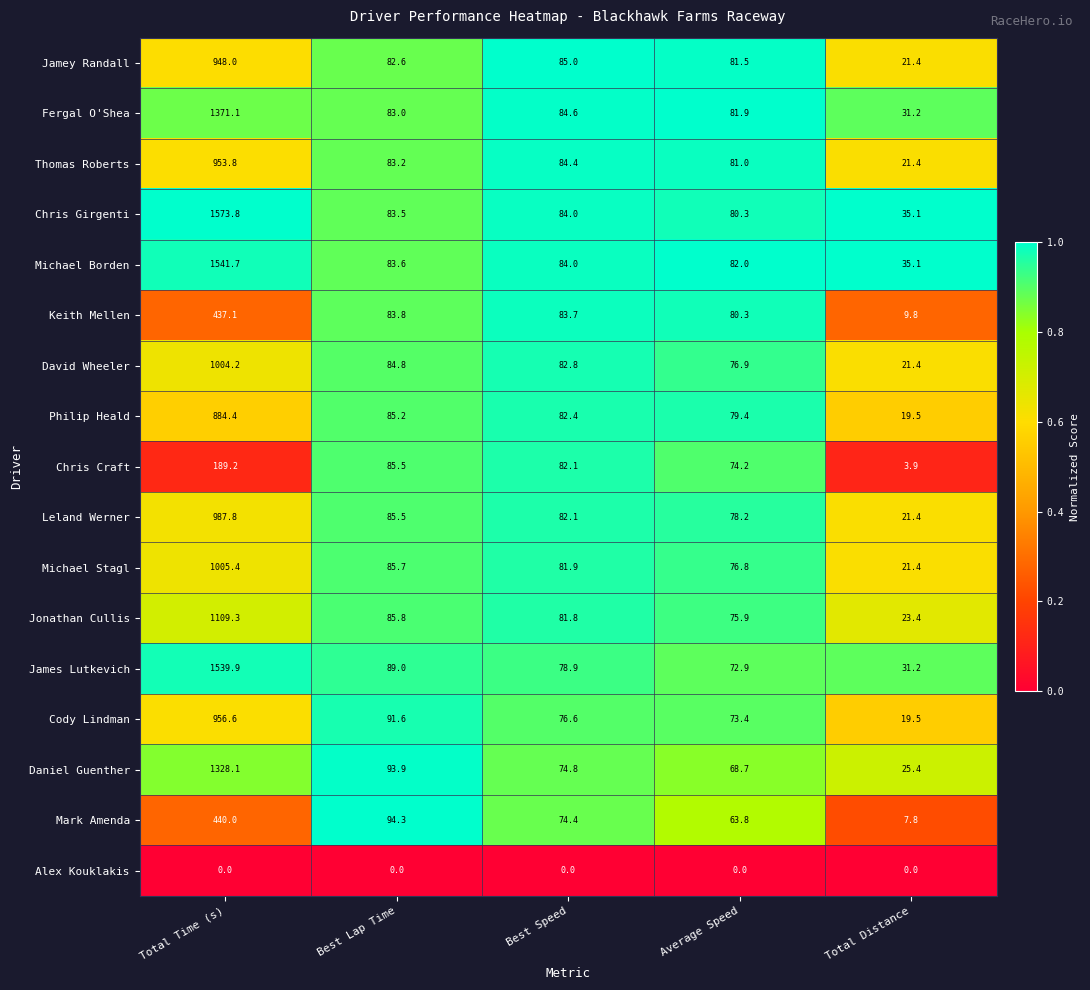

At how many categories does at least one series exceed 0?

5